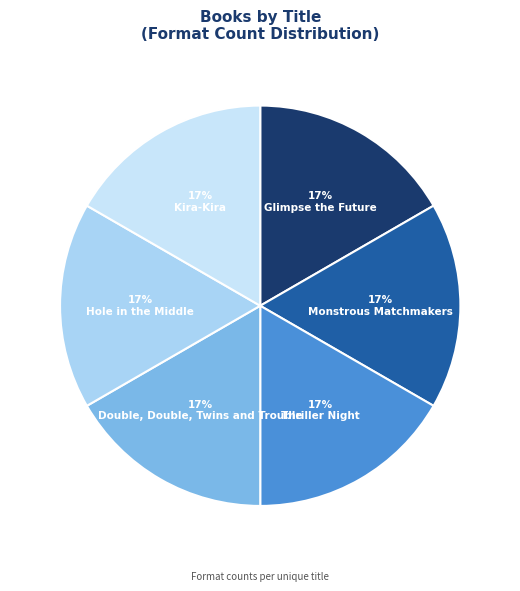

Count the number of slices in the pie.

6